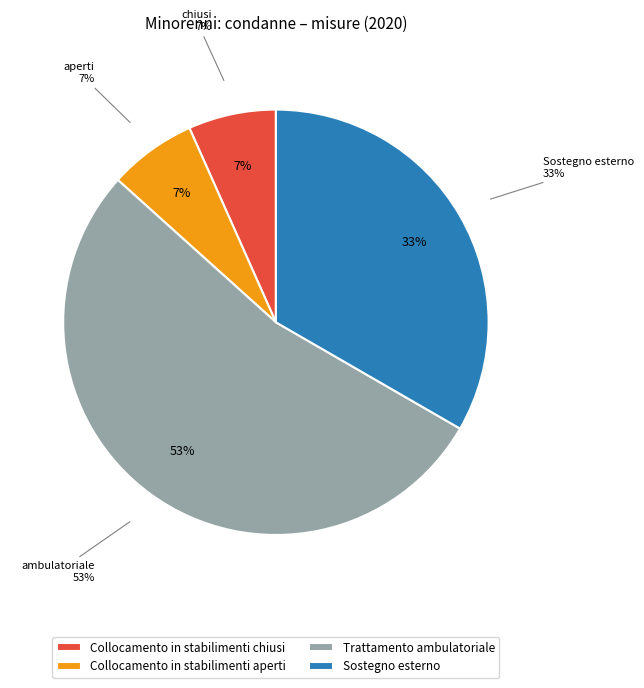

Which slice is the smallest?

Collocamento in stabilimenti aperti